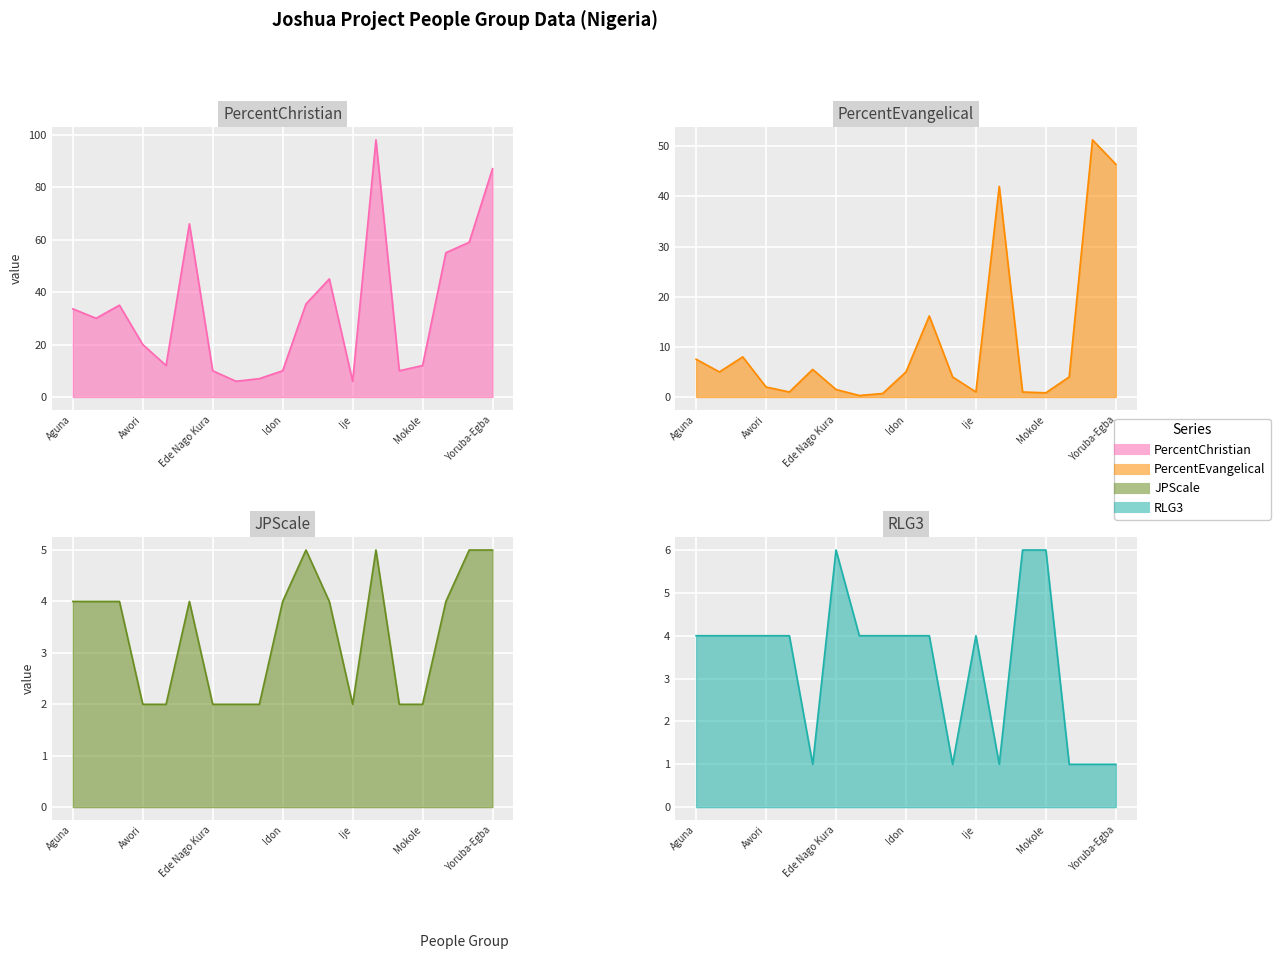

List the series in order of their peak value, highest first.

PercentChristian, PercentEvangelical, RLG3, JPScale